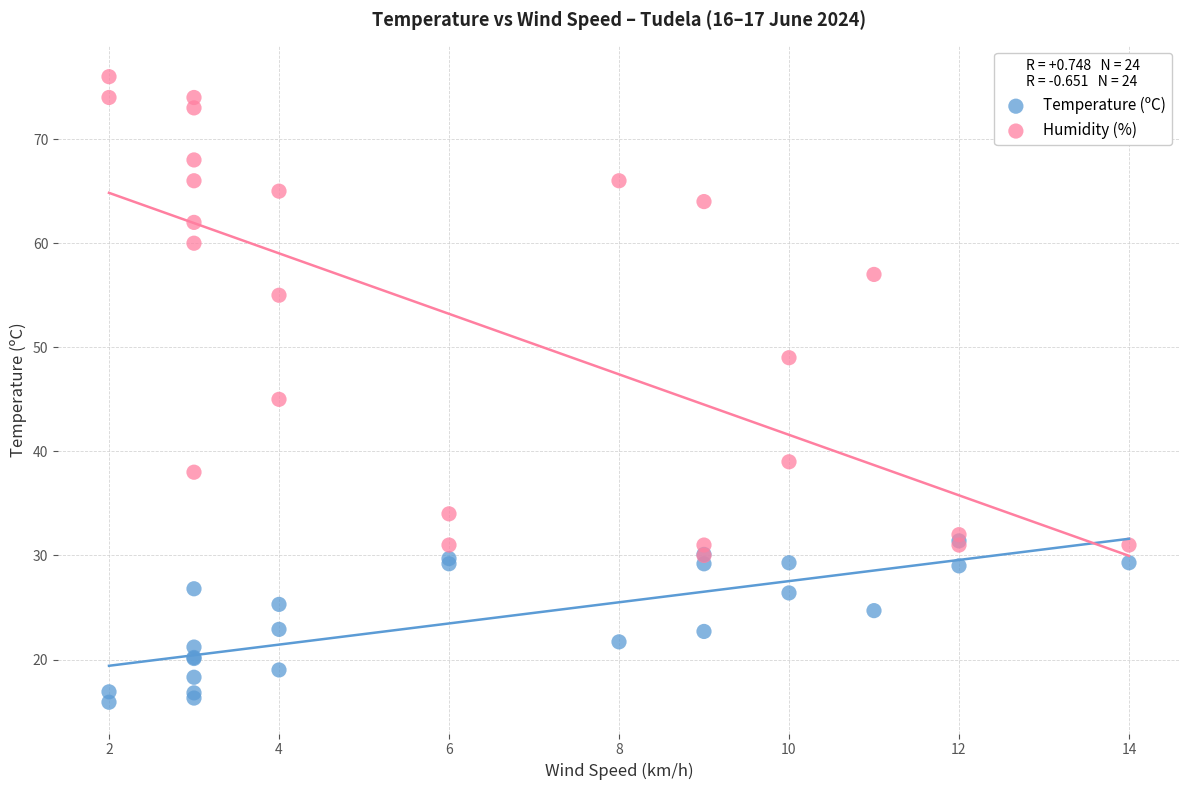

In the Humidity (%) series, what Y value is closest to 53?

55.0